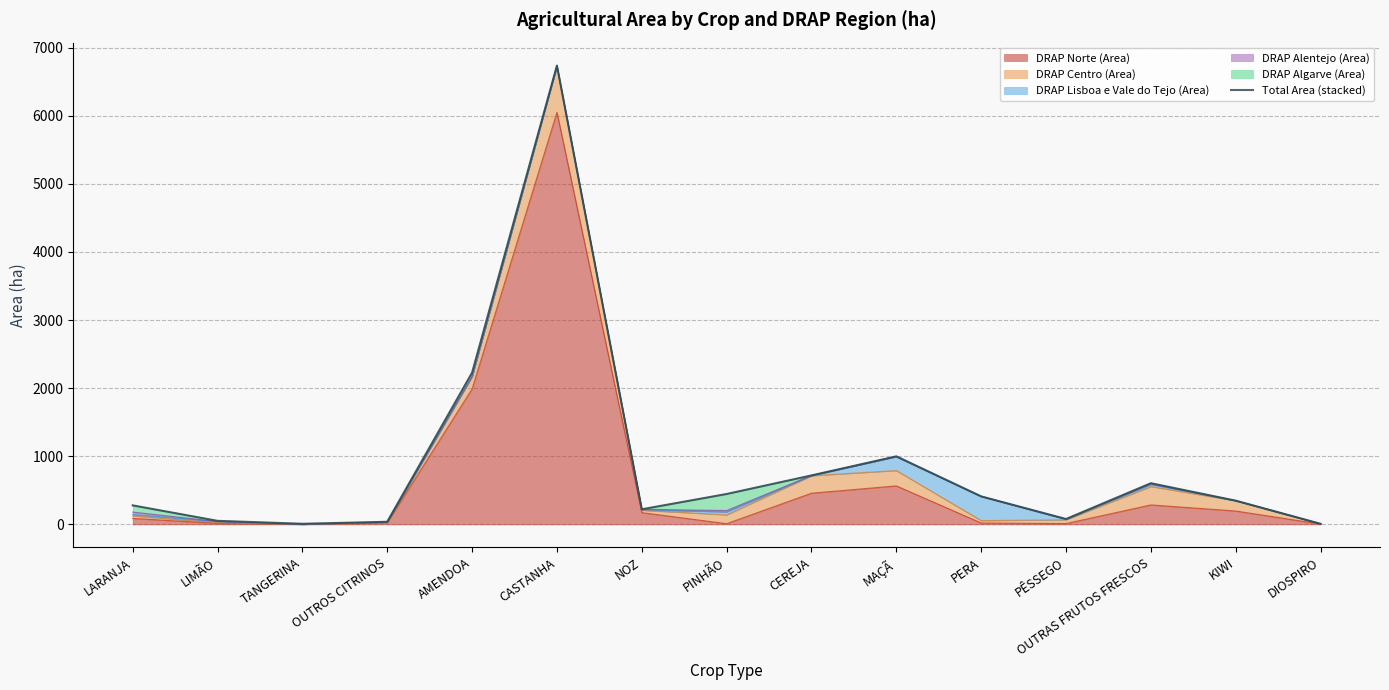

Between KIWI and PÊSSEGO, which is larger?

KIWI